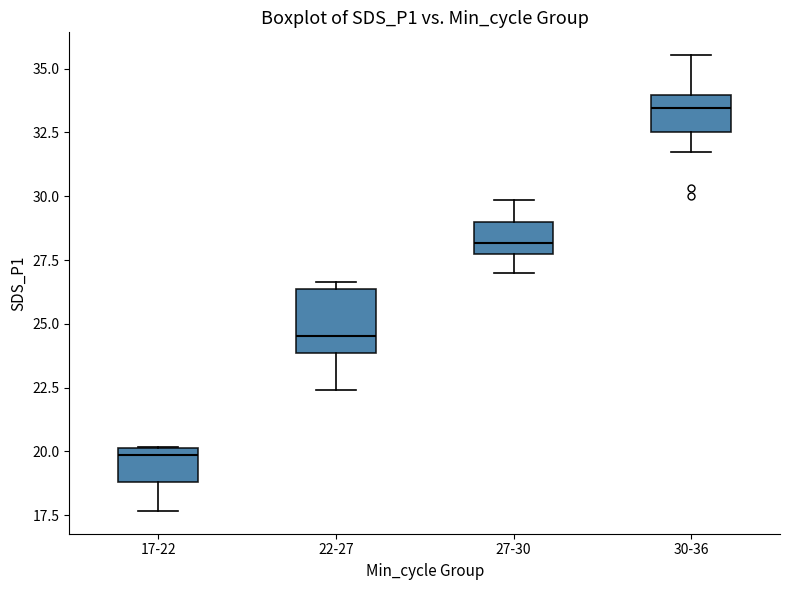

Which box is the tallest, from its lower edge to its upper edge?

22-27